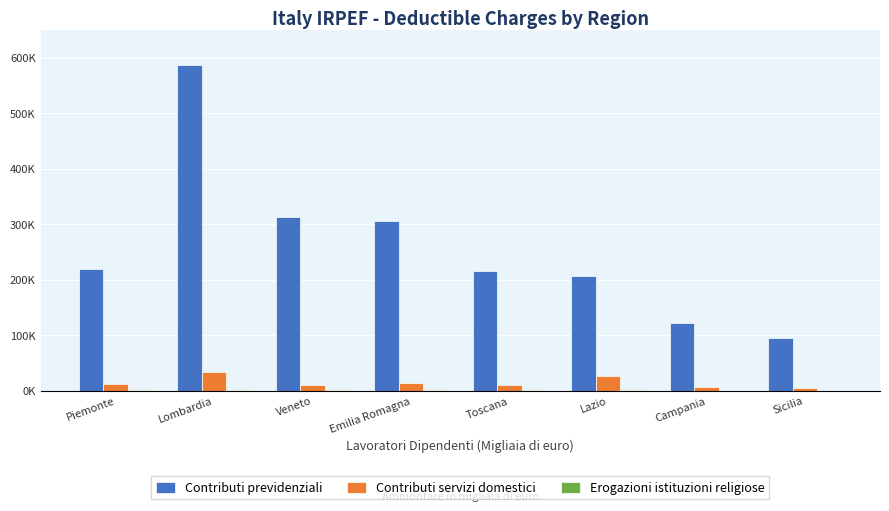

How many values in the Erogazioni istituzioni religiose series exceed 633?

3